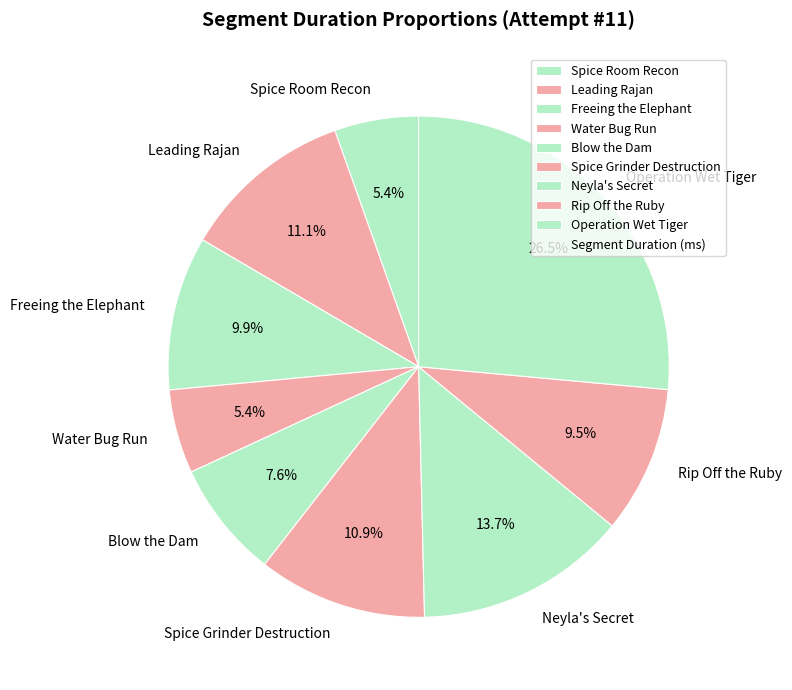

Count the number of slices in the pie.

9